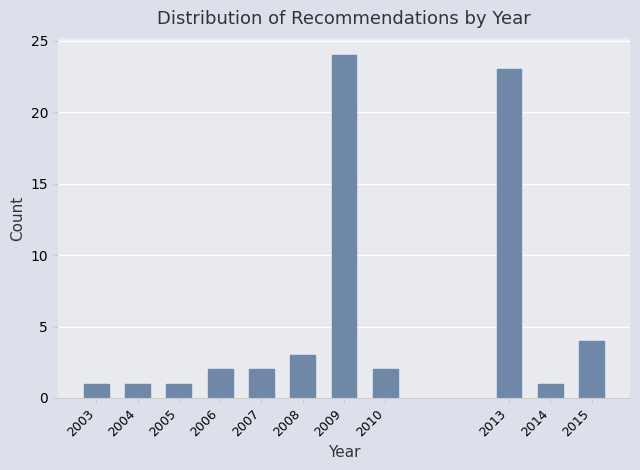

Reading left to right, transcribe all the data shown in this chart.

2003=1	2004=1	2005=1	2006=2	2007=2	2008=3	2009=24	2010=2	2013=23	2014=1	2015=4